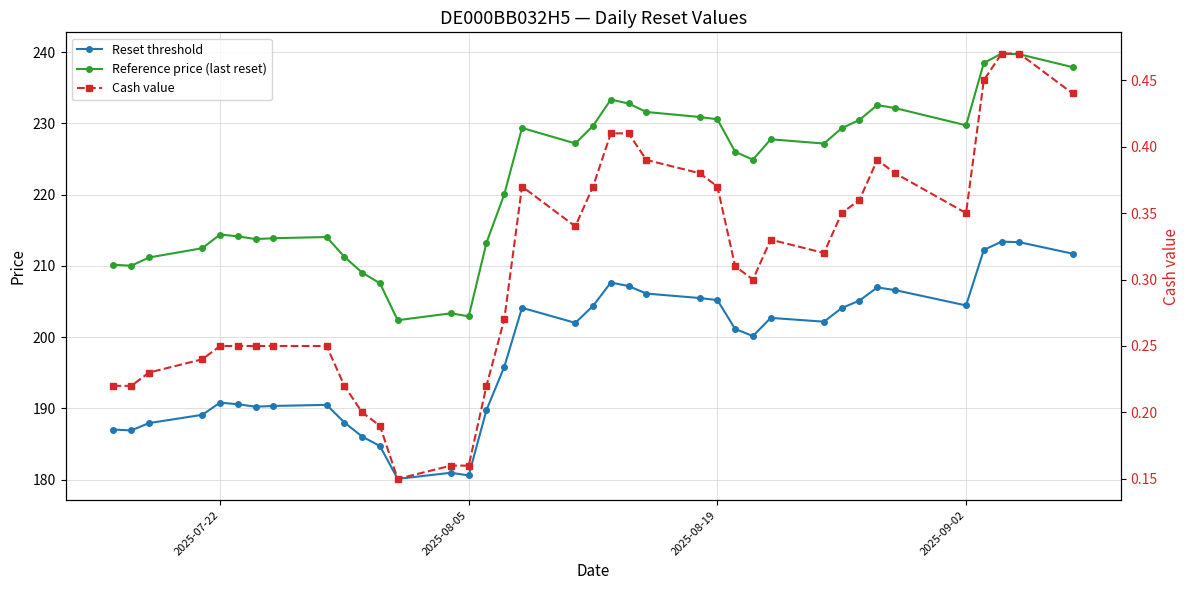

At how many categories does at least one series exceed 50?

38